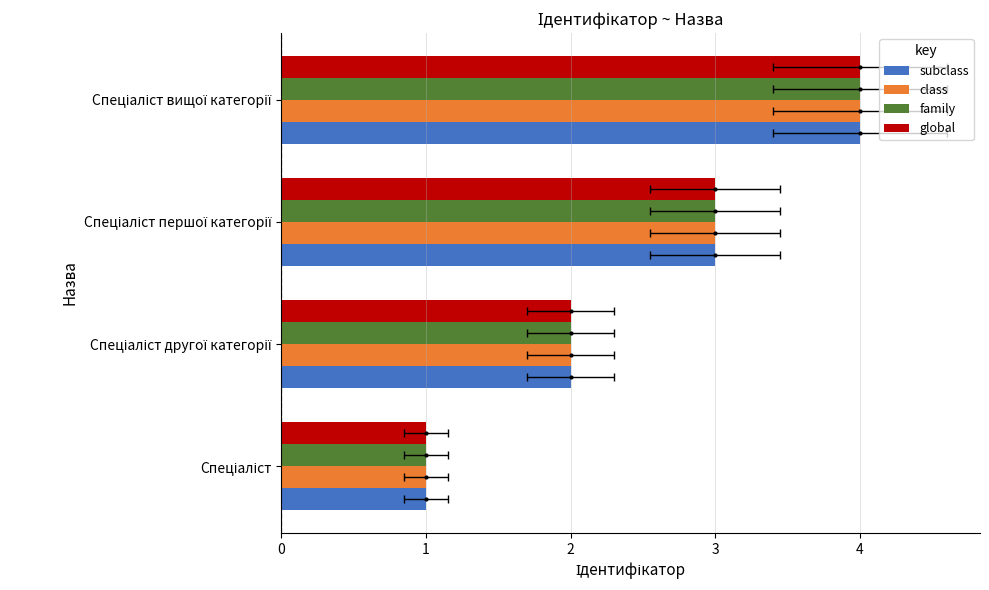

Is the value of family at Спеціаліст другої категорії greater than the value of subclass at Спеціаліст?

Yes